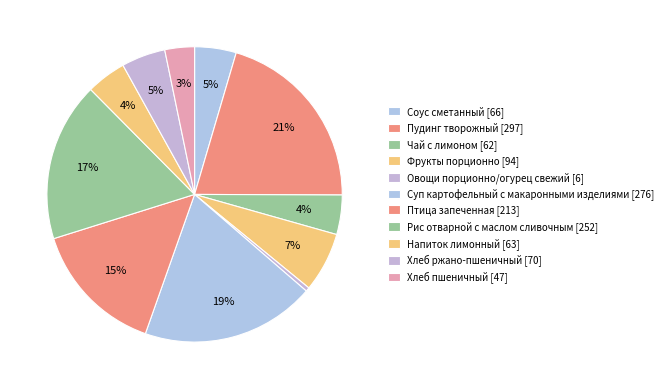

What percentage is the Фрукты порционно slice, to the nearest percent?

7%